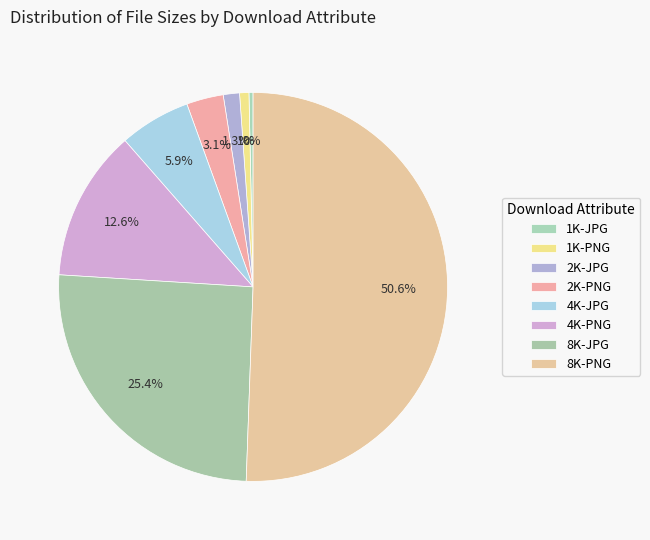

How many segments does this pie chart have?

8